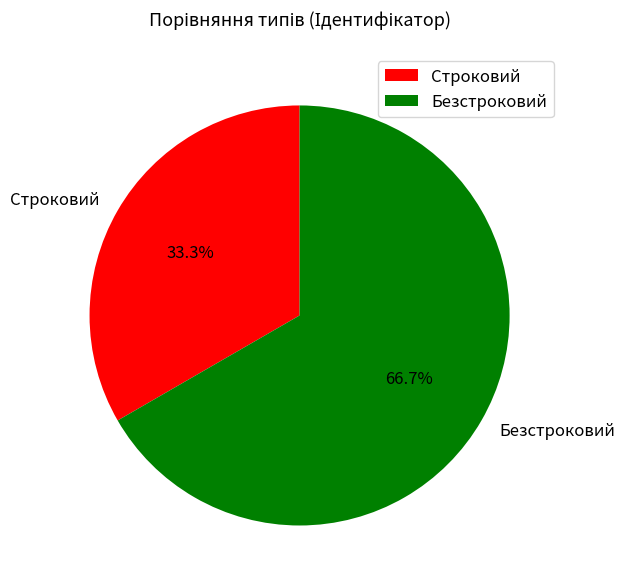

Combined, do Строковий and Безстроковий account for over 50%?

Yes